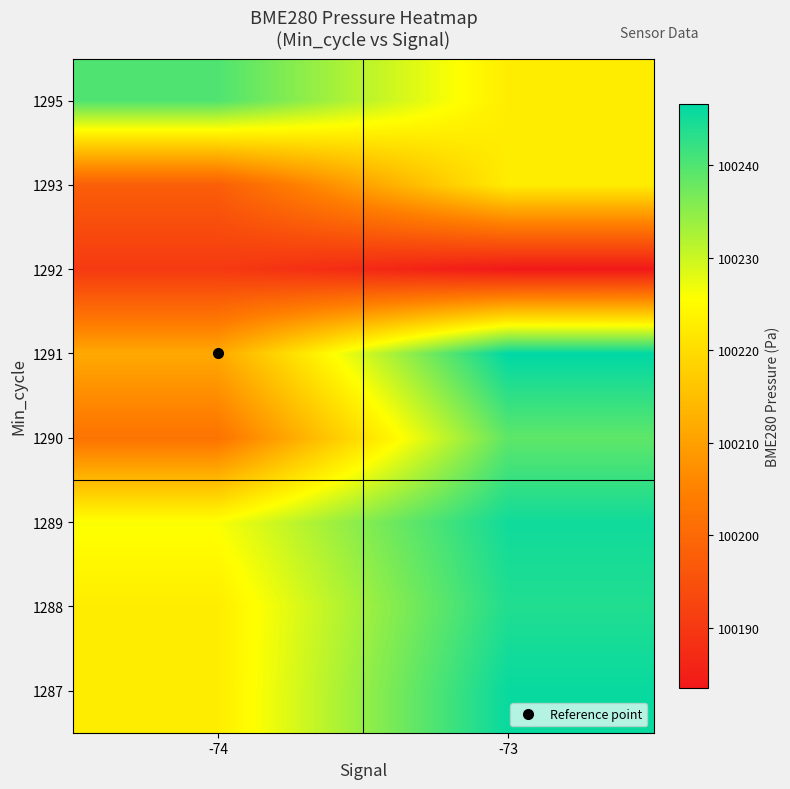

At how many categories does at least one series exceed 100242?

1